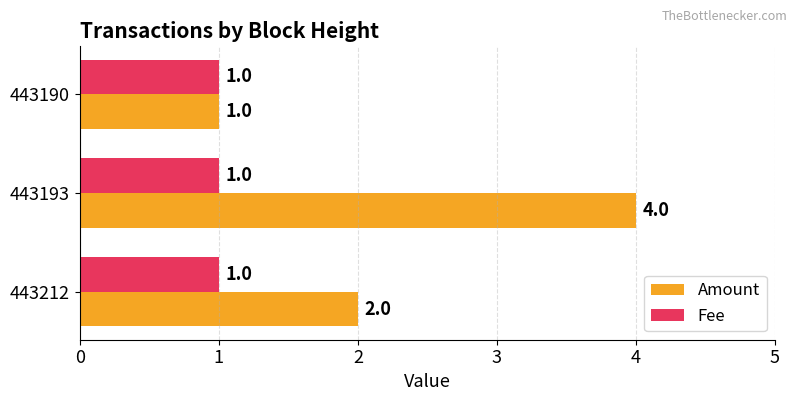

List the labels in order of Amount value, smallest first.

443190, 443212, 443193